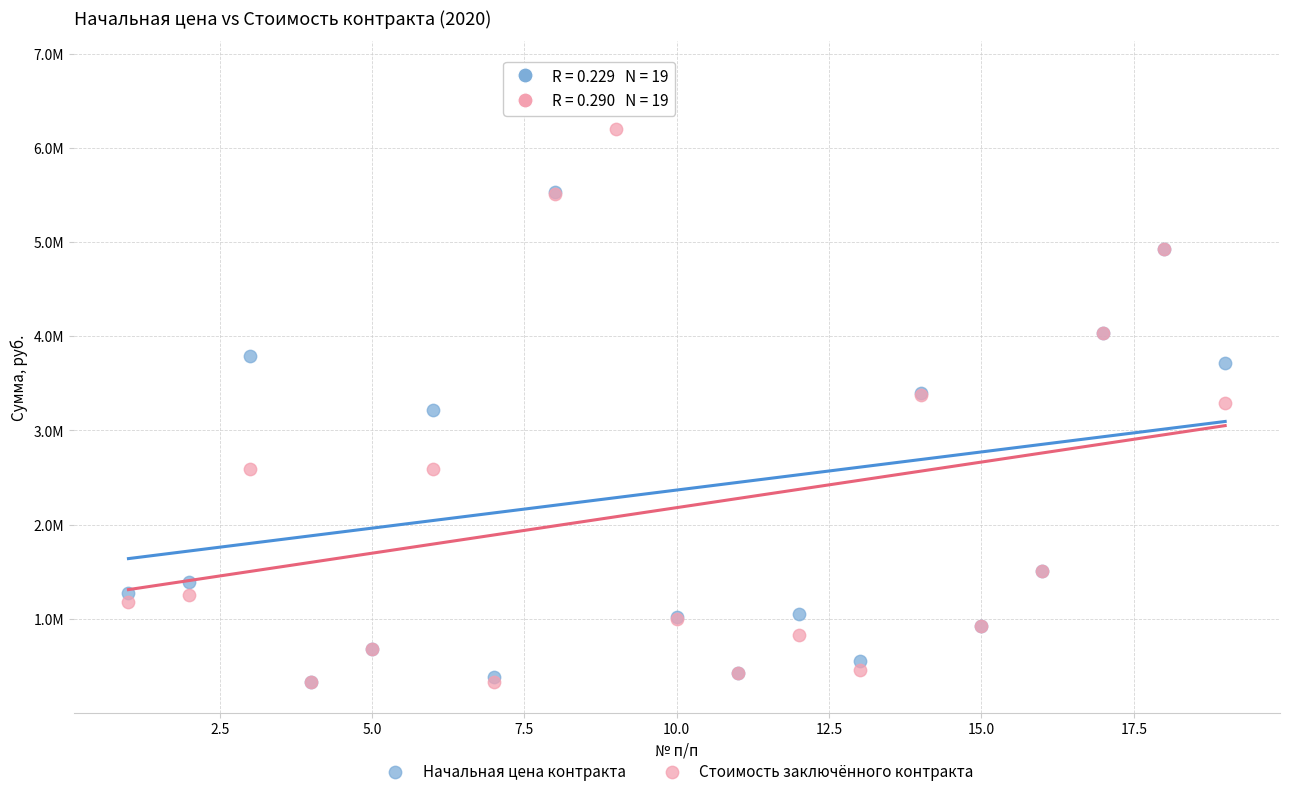

What are all the series names shown in the legend?

Начальная цена контракта, Стоимость заключённого контракта